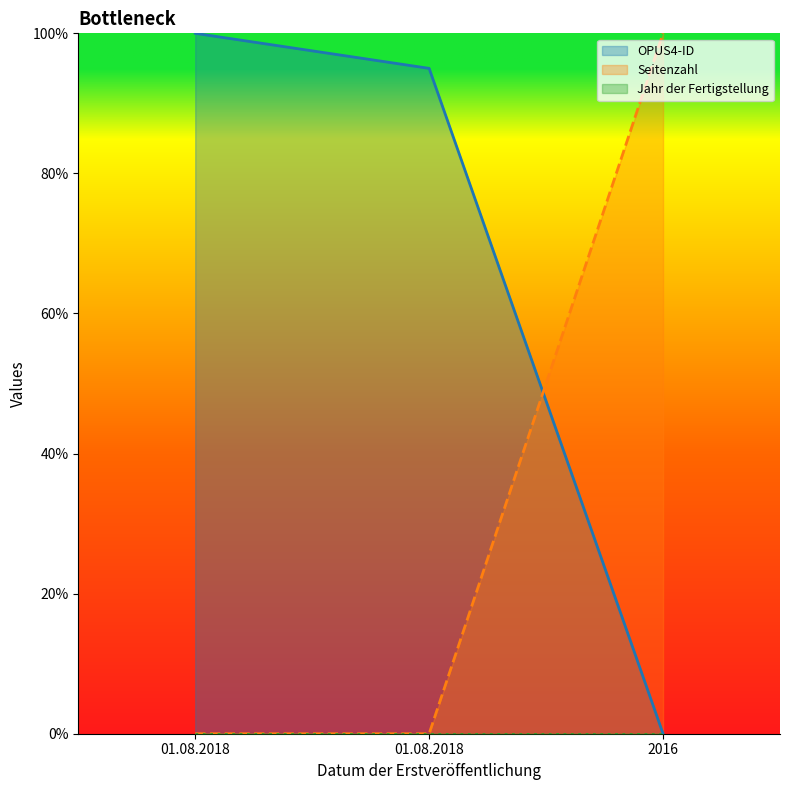

Reading left to right, transcribe all the data shown in this chart.

OPUS4-ID: 01.08.2018=1.0	01.08.2018=0.9	2016=0.0
Seitenzahl: 01.08.2018=0.0	01.08.2018=0.0	2016=1.0